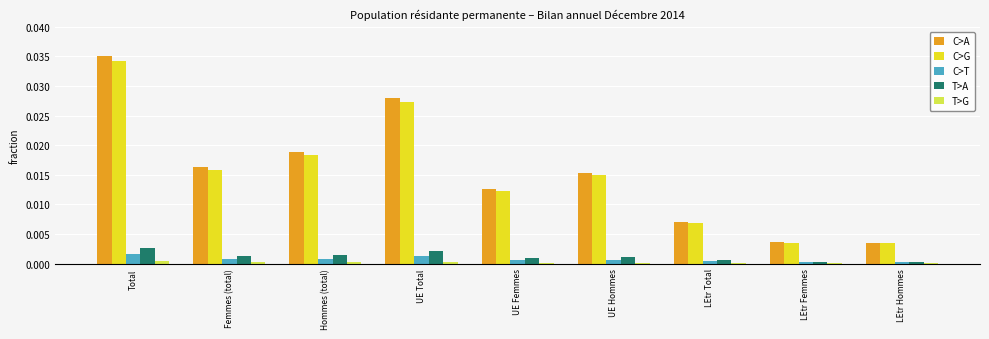

The C>A series shows 0.0 at Femmes (total). True or false?

True